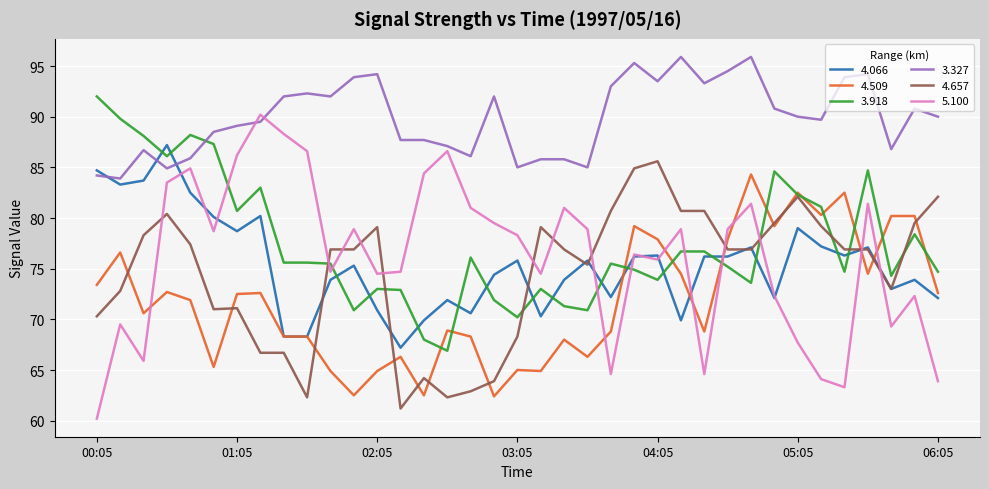

How many lines are shown in the chart?

6